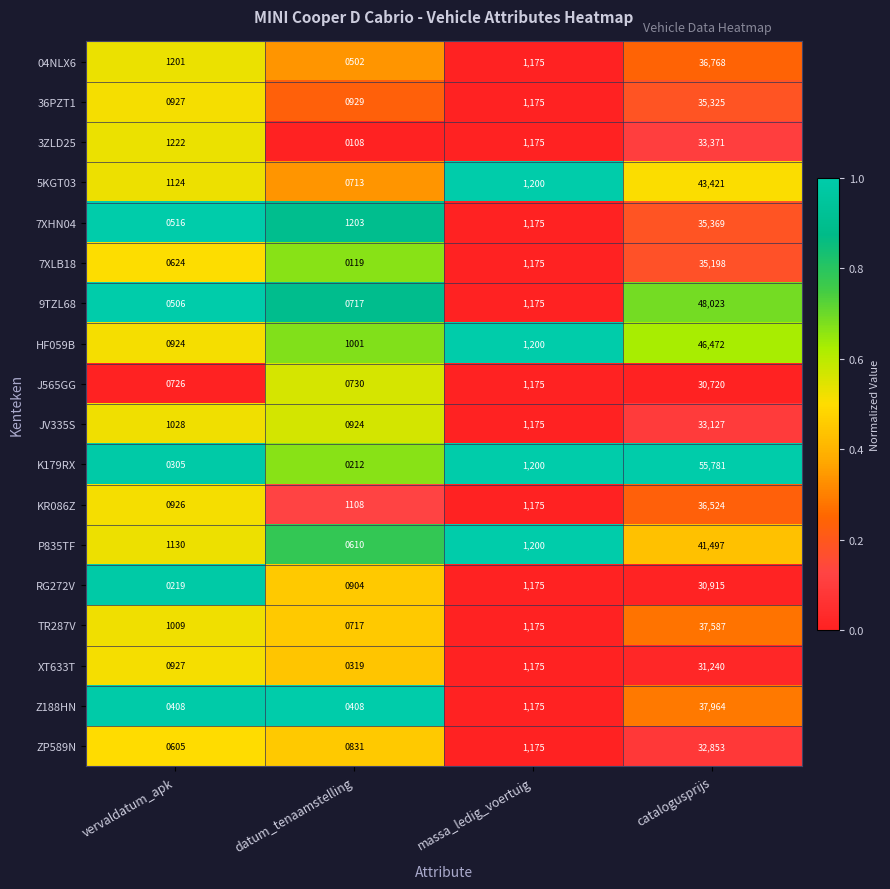

How many categories are shown in the chart?

4